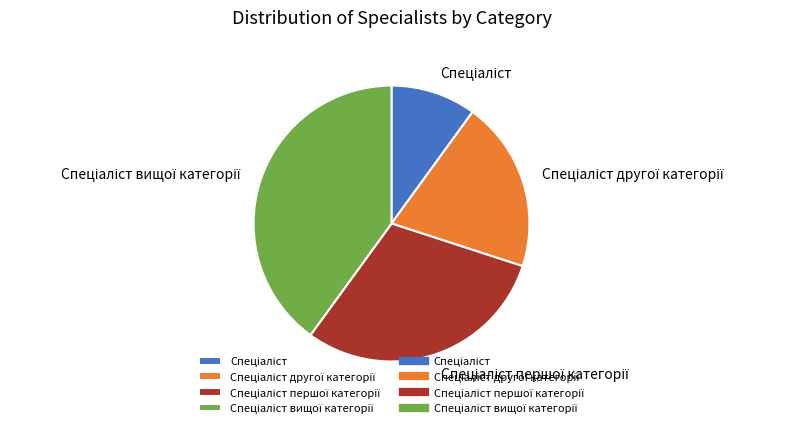

Is there any slice that represents more than half of the pie?

No